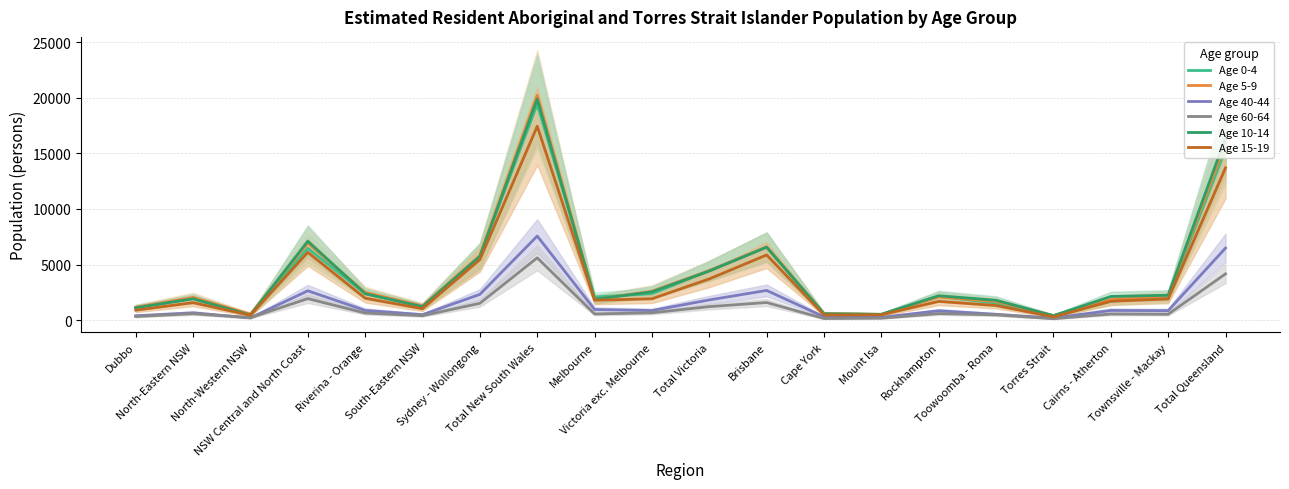

Which has a higher value, North-Western NSW or Victoria exc. Melbourne?

Victoria exc. Melbourne